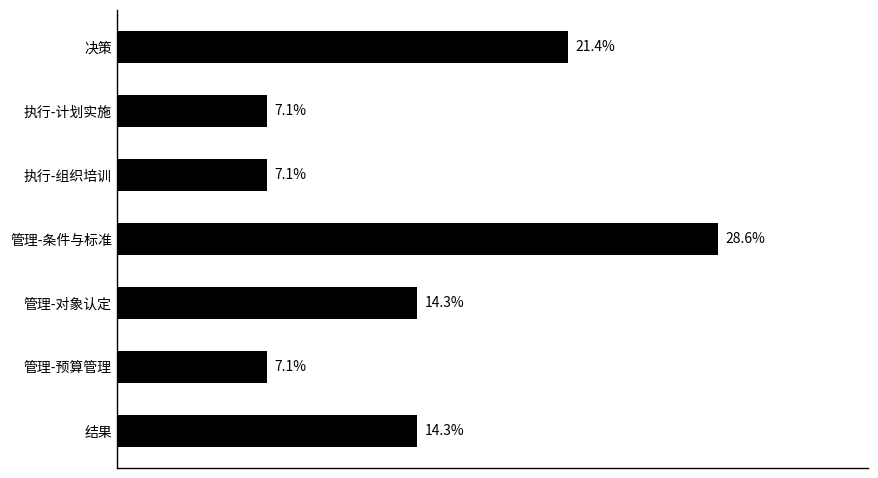

Does the chart contain any negative values?

No